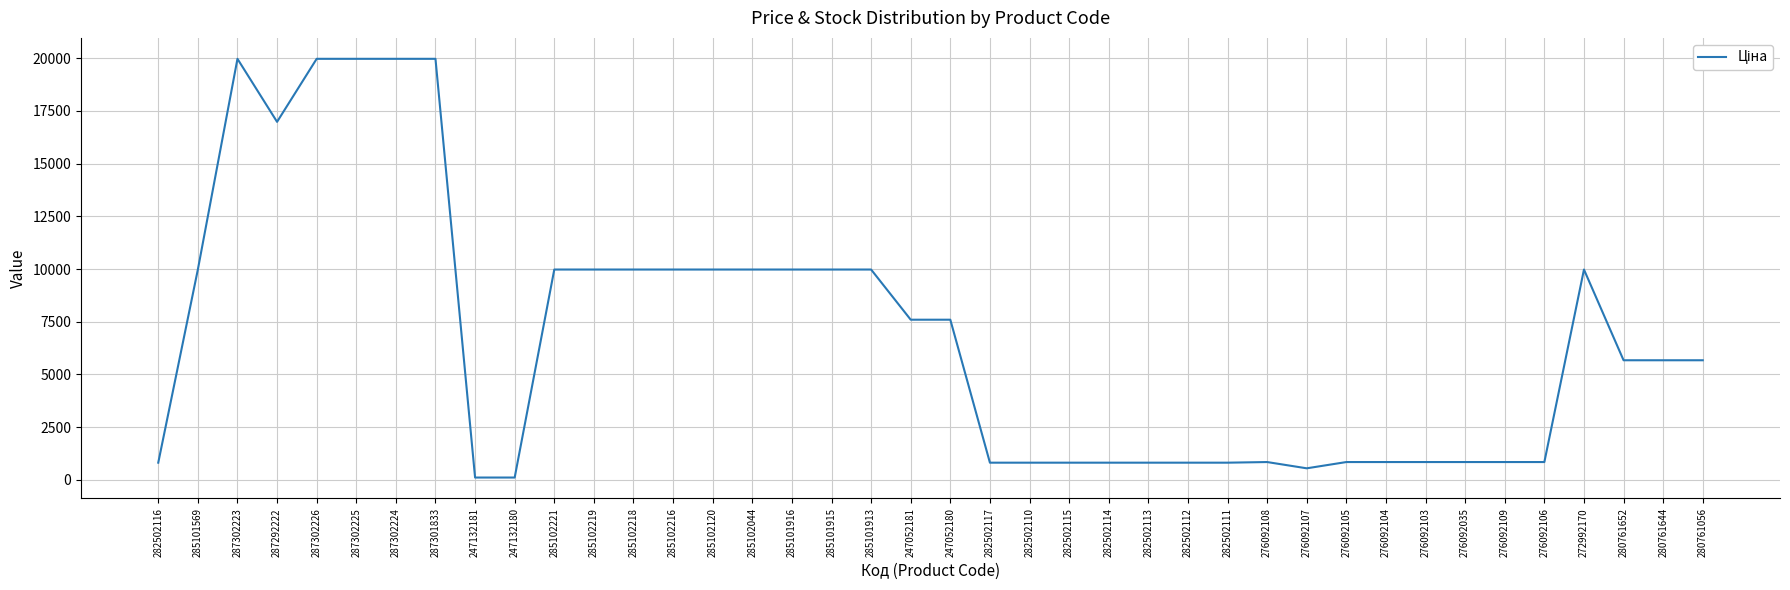

What is the average value?

6800.1